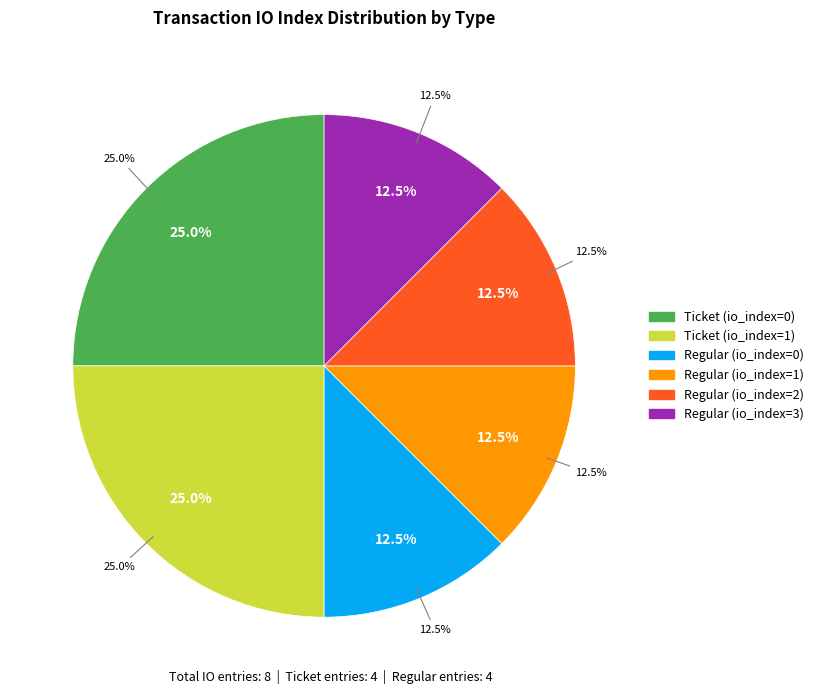

Rank the categories by value from lowest to highest.

Regular (io_index=0), Regular (io_index=1), Regular (io_index=2), Regular (io_index=3), Ticket (io_index=0), Ticket (io_index=1)